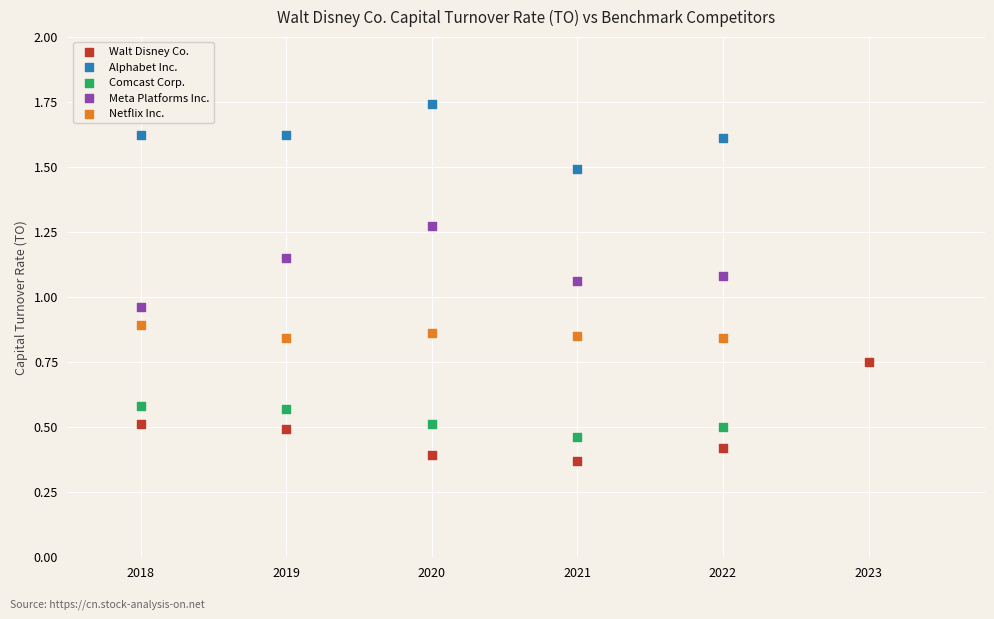

Which series contains the highest Y value?

Alphabet Inc.